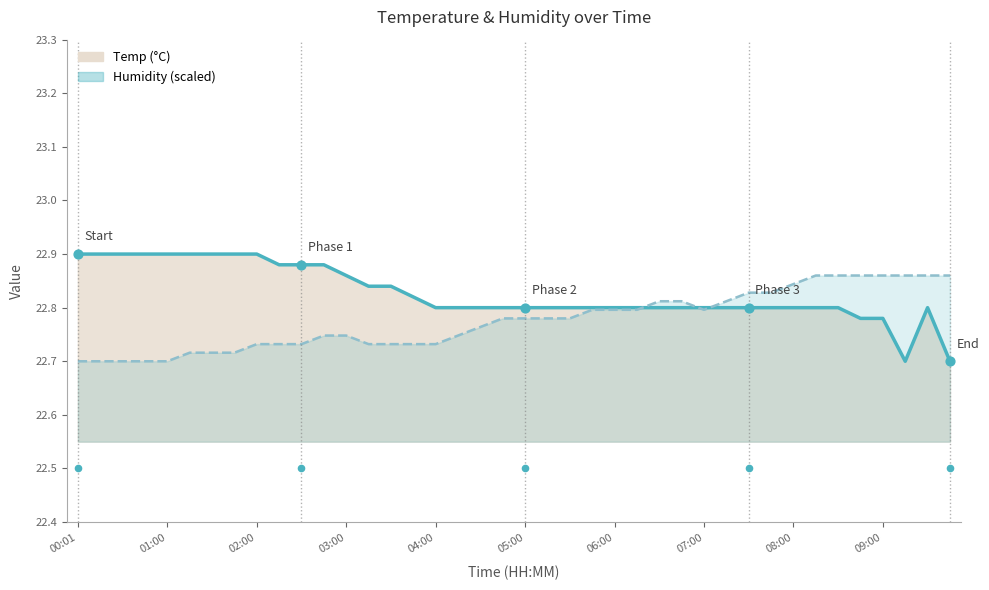

What are all the series names shown in the legend?

Temp, Humidity